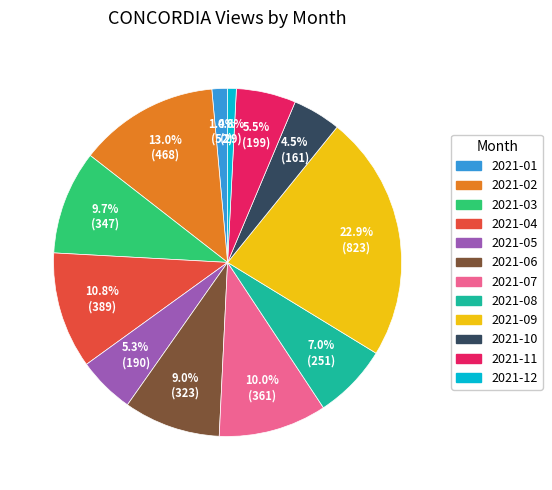

Between 2021-10 and 2021-02, which is larger?

2021-02